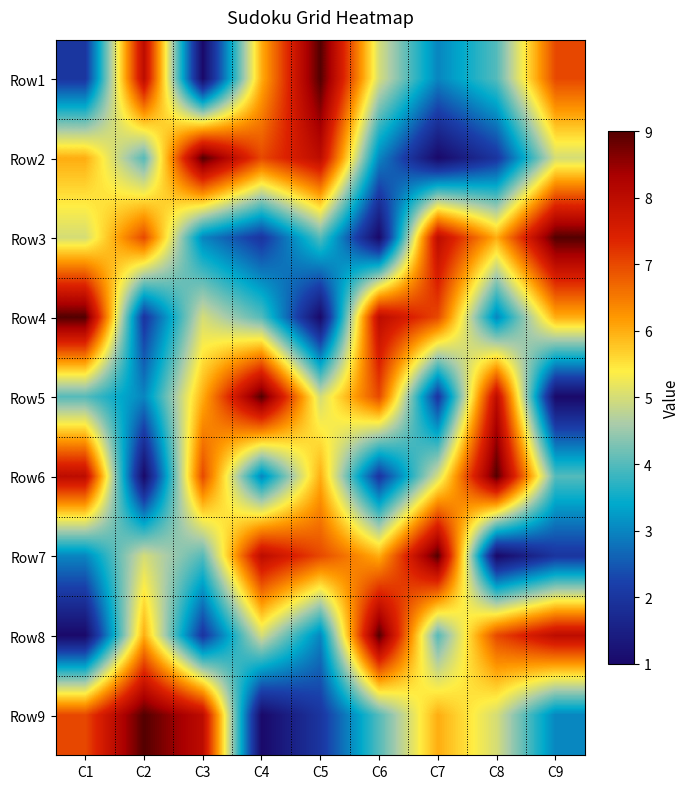

Reading left to right, what are all the values shown in this chart?

Row1: C1=2	C2=8	C3=1	C4=6	C5=9	C6=5	C7=3	C8=4	C9=7
Row2: C1=6	C2=4	C3=9	C4=7	C5=8	C6=3	C7=1	C8=2	C9=5
Row3: C1=5	C2=7	C3=3	C4=2	C5=4	C6=1	C7=8	C8=6	C9=9
Row4: C1=9	C2=2	C3=5	C4=4	C5=1	C6=8	C7=7	C8=3	C9=6
Row5: C1=4	C2=3	C3=6	C4=9	C5=5	C6=7	C7=2	C8=8	C9=1
Row6: C1=8	C2=1	C3=7	C4=3	C5=6	C6=2	C7=5	C8=9	C9=4
Row7: C1=3	C2=5	C3=4	C4=8	C5=7	C6=6	C7=9	C8=1	C9=2
Row8: C1=1	C2=6	C3=2	C4=5	C5=3	C6=9	C7=4	C8=7	C9=8
Row9: C1=7	C2=9	C3=8	C4=1	C5=2	C6=4	C7=6	C8=5	C9=3